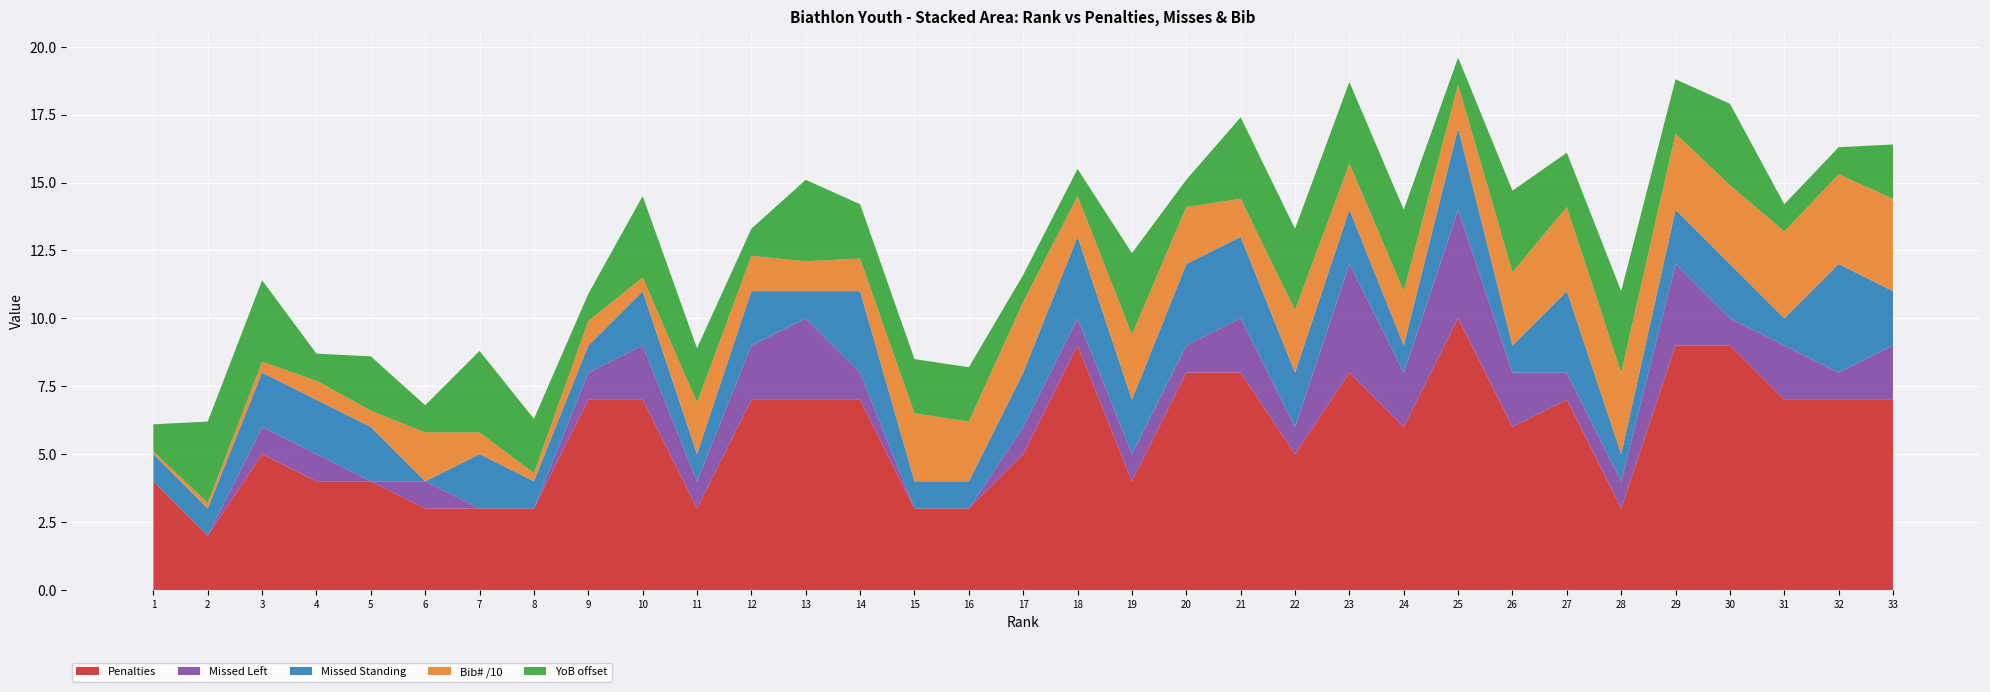

Reading left to right, extract all data points from this chart.

Bib#: 1=1	2=2	3=4	4=7	5=6	6=18	7=8	8=3	9=9	10=5	11=19	12=13	13=11	14=12	15=25	16=22	17=26	18=15	19=24	20=21	21=14	22=23	23=17	24=20	25=16	26=27	27=31	28=30	29=28	30=29	31=32	32=33	33=34
Penalties: 1=4	2=2	3=5	4=4	5=4	6=3	7=3	8=3	9=7	10=7	11=3	12=7	13=7	14=7	15=3	16=3	17=5	18=9	19=4	20=8	21=8	22=5	23=8	24=6	25=10	26=6	27=7	28=3	29=9	30=9	31=7	32=7	33=7
Missed Left: 1=0	2=0	3=1	4=1	5=0	6=1	7=0	8=0	9=1	10=2	11=1	12=2	13=3	14=1	15=0	16=0	17=1	18=1	19=1	20=1	21=2	22=1	23=4	24=2	25=4	26=2	27=1	28=1	29=3	30=1	31=2	32=1	33=2
Missed Standing: 1=1	2=1	3=2	4=2	5=2	6=0	7=2	8=1	9=1	10=2	11=1	12=2	13=1	14=3	15=1	16=1	17=2	18=3	19=2	20=3	21=3	22=2	23=2	24=1	25=3	26=1	27=3	28=1	29=2	30=2	31=1	32=4	33=2
Year of Birth: 1=2002	2=2004	3=2004	4=2002	5=2003	6=2002	7=2004	8=2003	9=2002	10=2004	11=2003	12=2002	13=2004	14=2003	15=2003	16=2003	17=2002	18=2002	19=2004	20=2002	21=2004	22=2004	23=2004	24=2004	25=2002	26=2004	27=2003	28=2004	29=2003	30=2004	31=2002	32=2002	33=2003